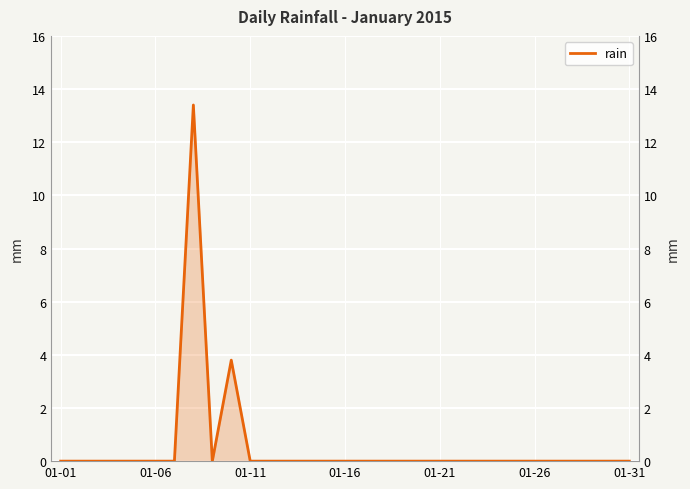

How many values exceed 0?

2